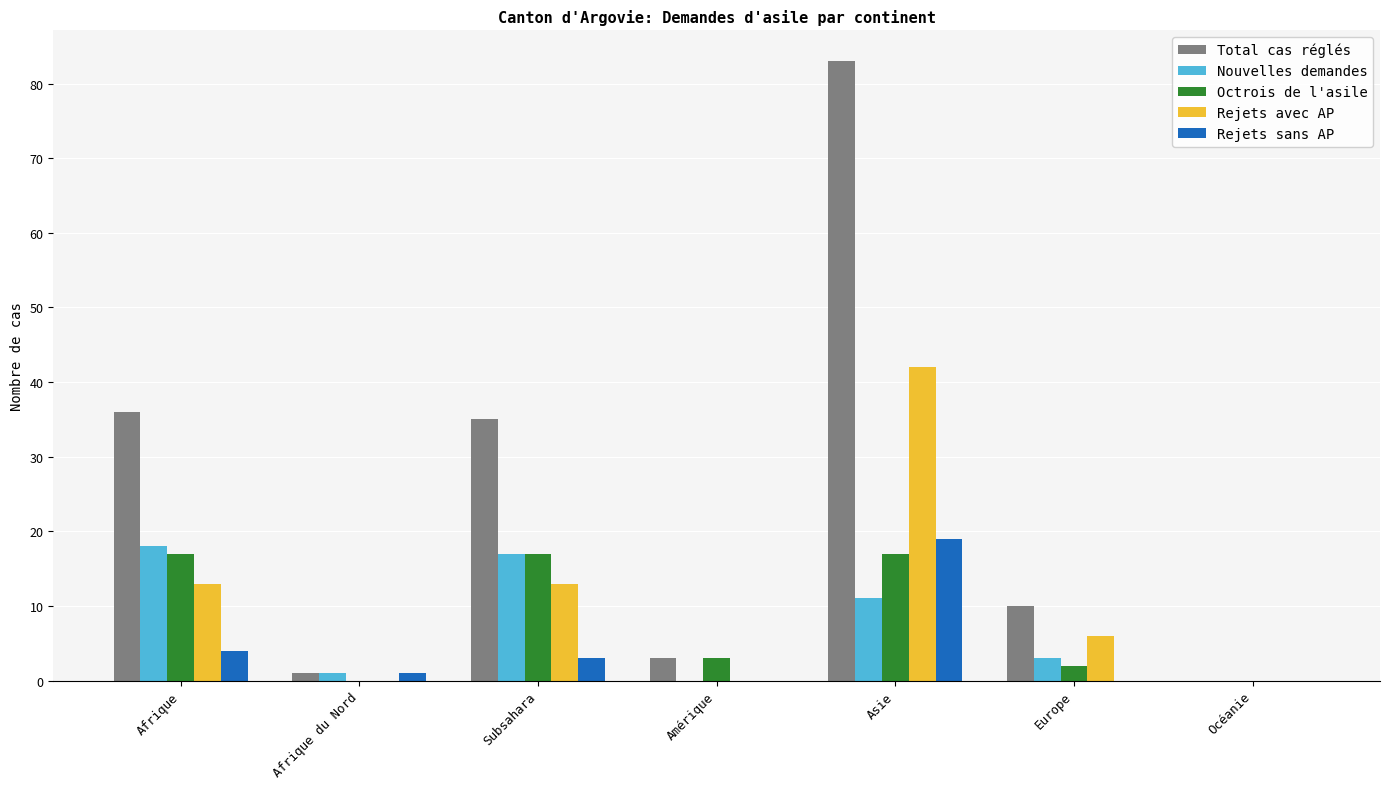

How many categories are shown in the chart?

7